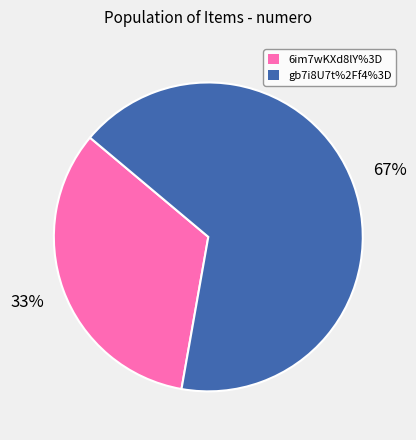

Combined, do gb7i8U7t%2Ff4%3D and 6im7wKXd8lY%3D account for over 50%?

Yes